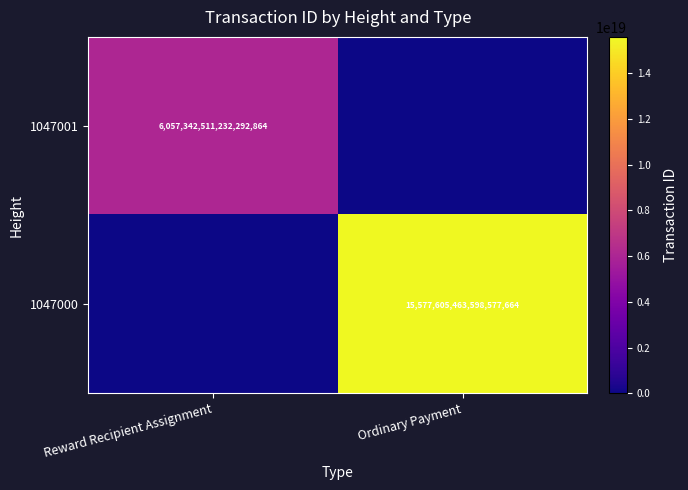

Is it true that 1047000 equals 22787576068468662272 at Ordinary Payment?

False